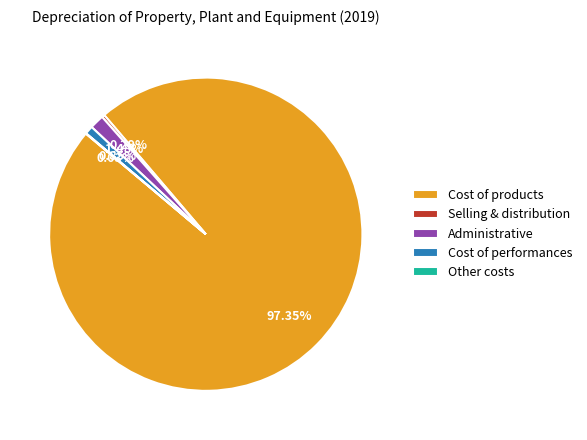

Which category has the biggest portion of the pie?

Cost of products